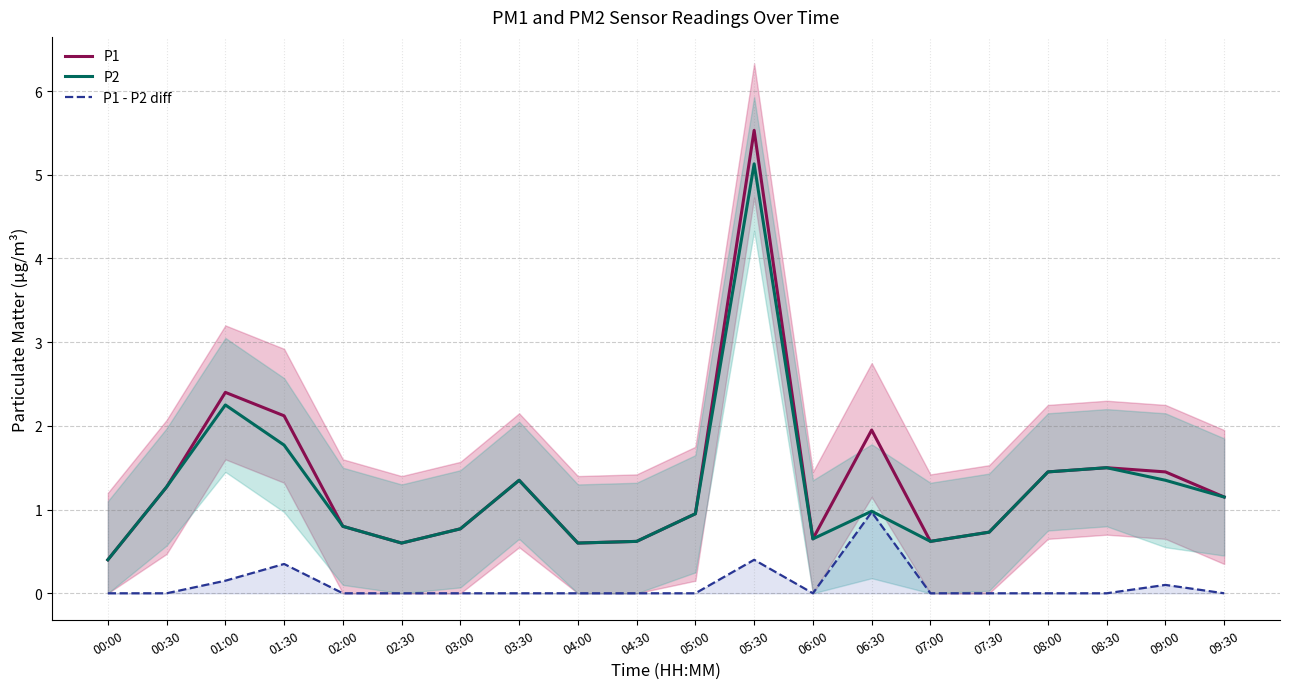

Is it true that P2 equals 0.4 at 01:30?

False